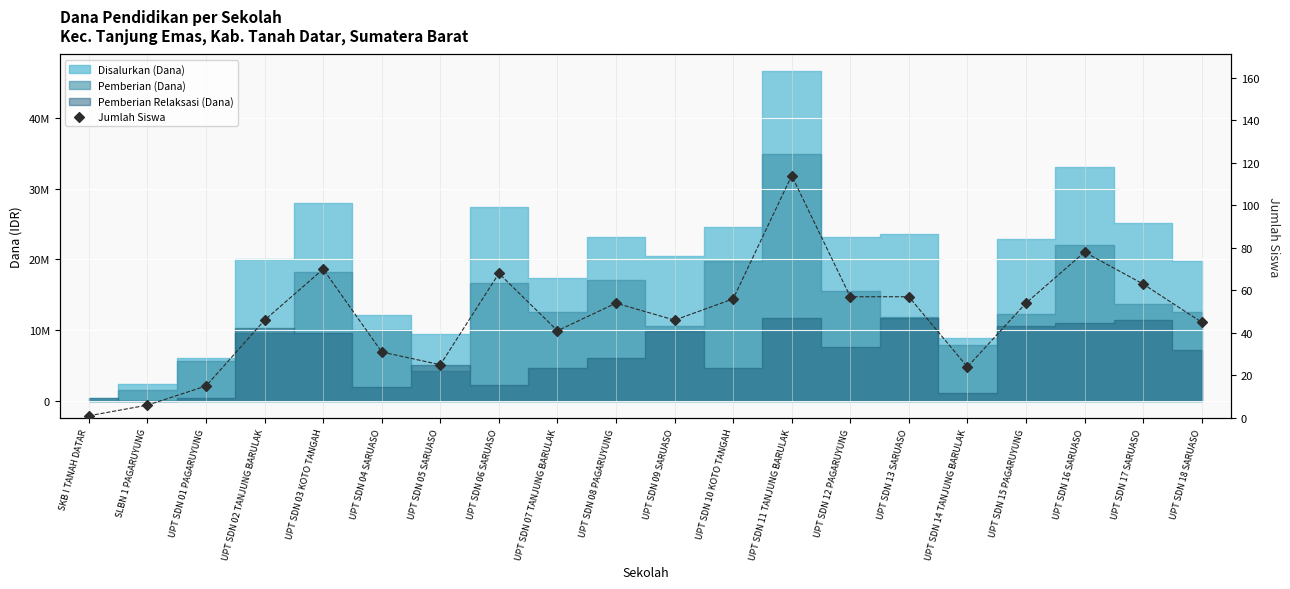

What is the change in value from UPT SDN 05 SARUASO to UPT SDN 11 TANJUNG BARULAK?

+89